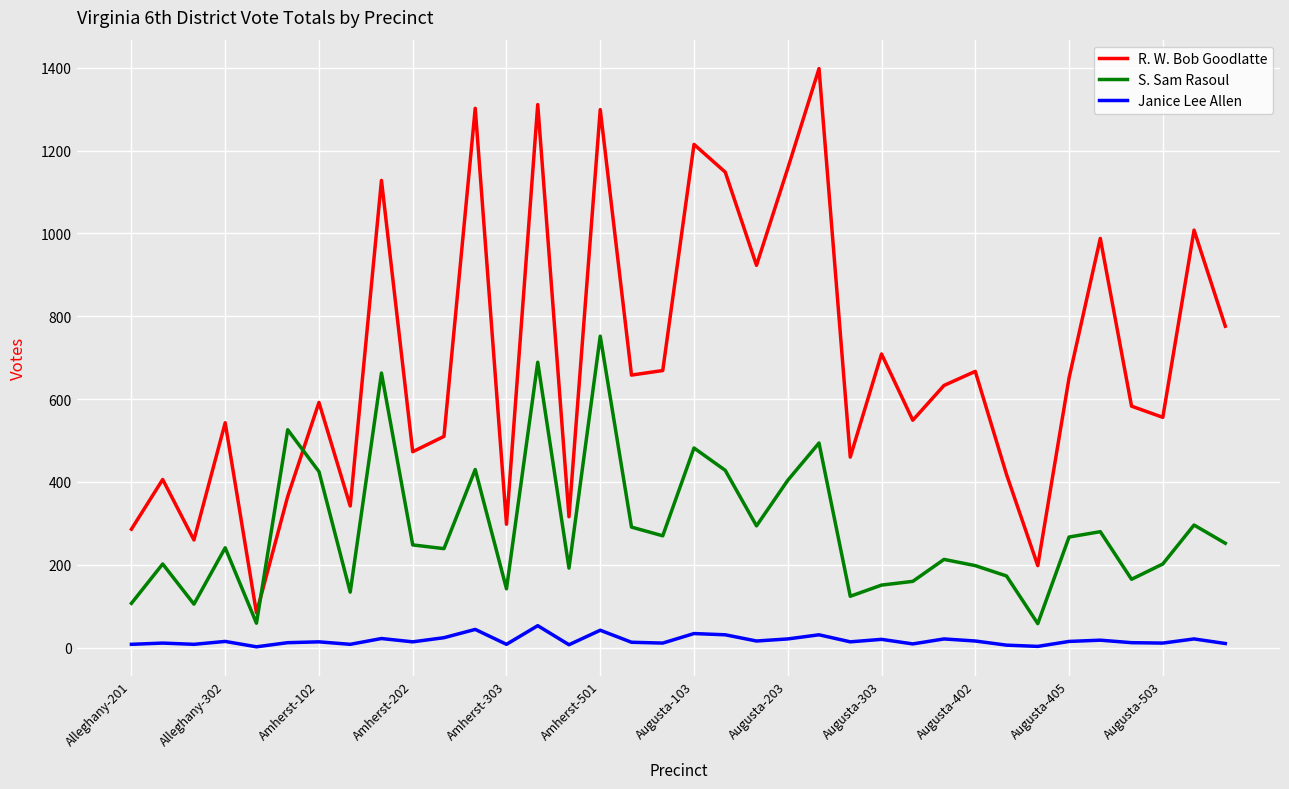

What is the difference between the maximum and minimum values in the Janice Lee Allen series?

51